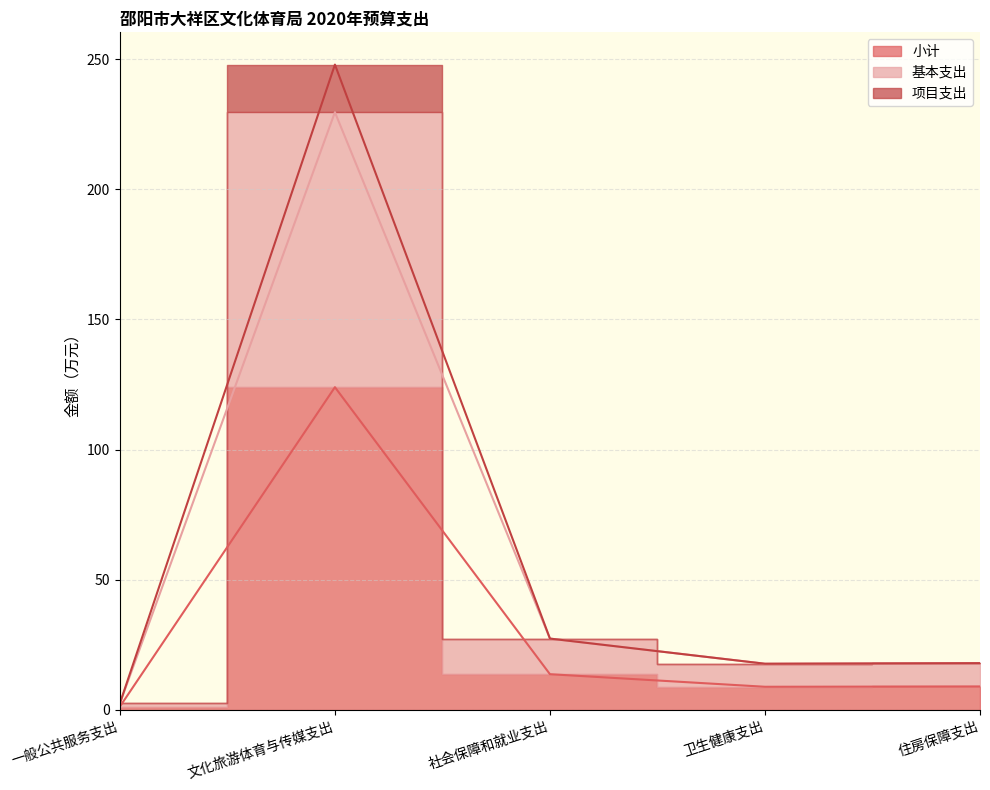

At which category is the sum across all series the highest?

文化旅游体育与传媒支出